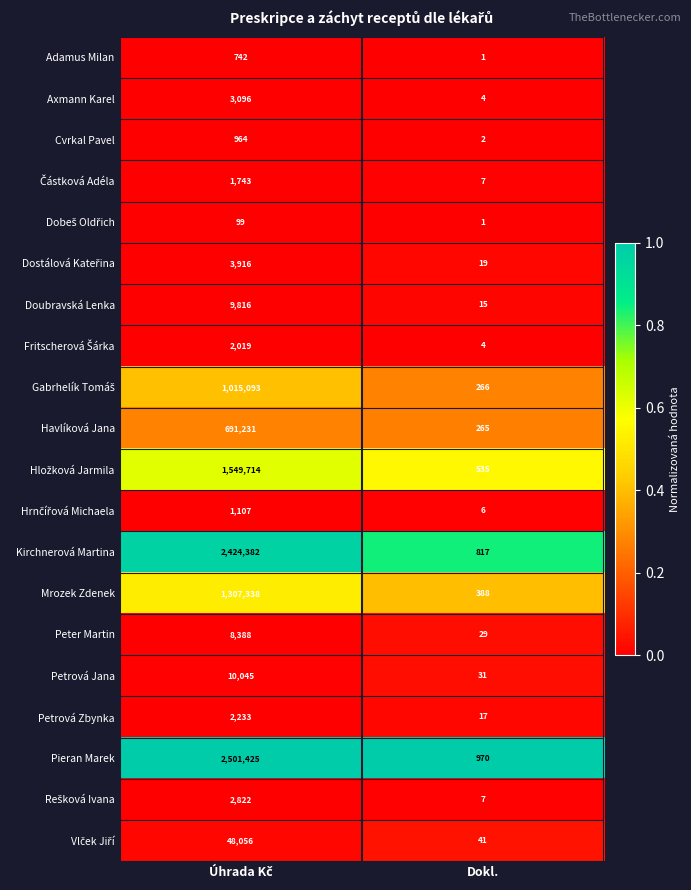

What is the greatest value displayed?

2501425